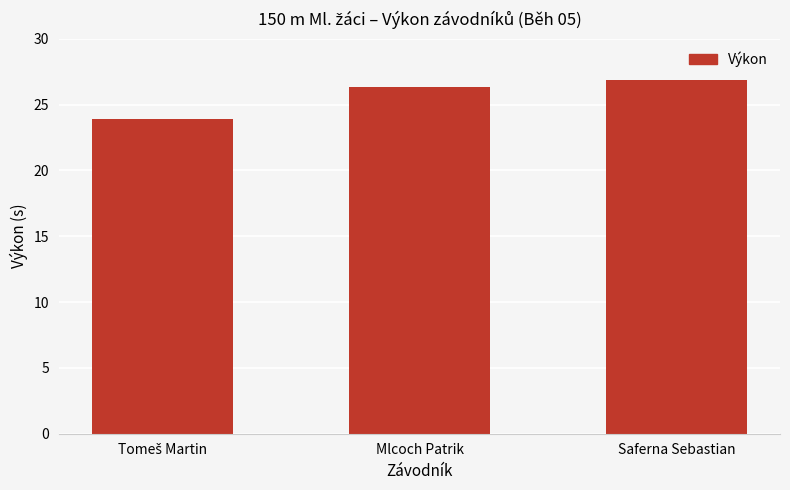

What is the sum of all values?

77.1